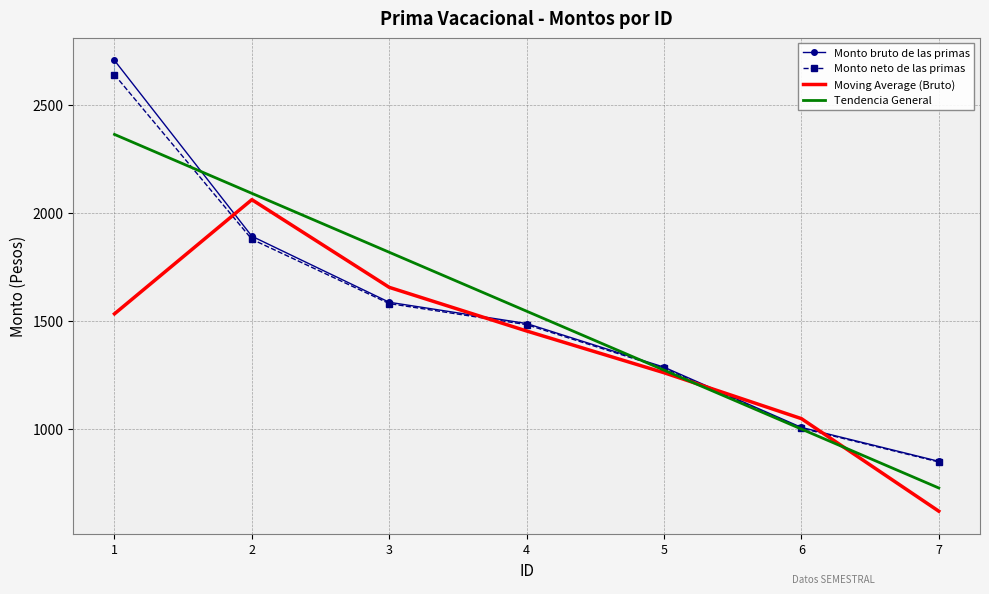

What is the sum of all Moving Average (Bruto) values?

9627.1